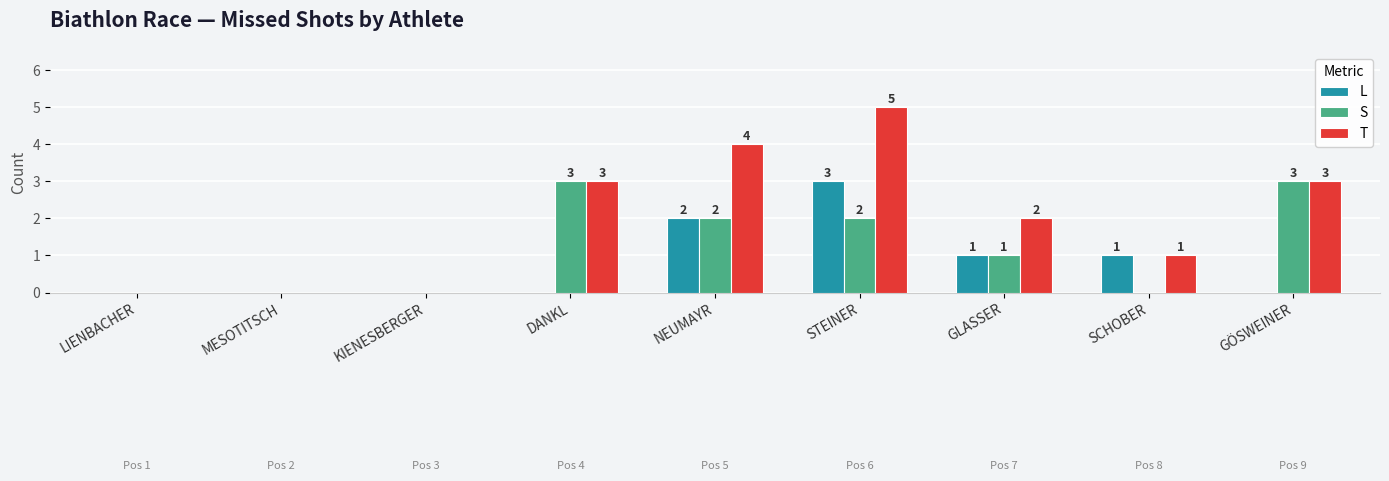

Which series has the largest range (max minus min)?

T